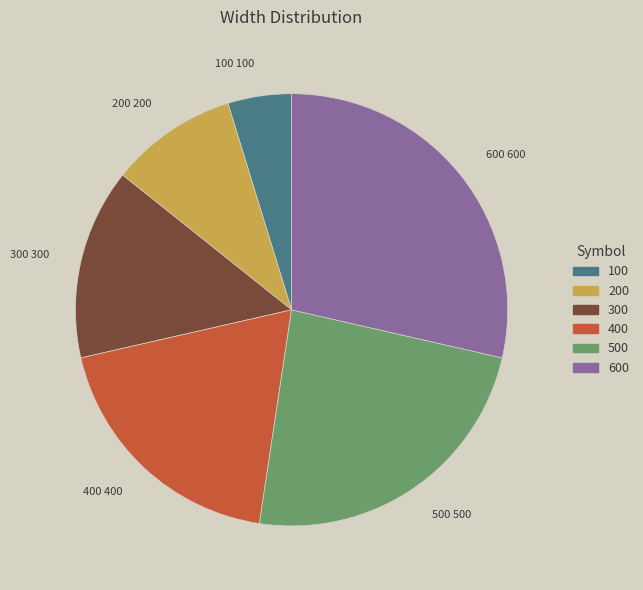

Is there any slice that represents more than half of the pie?

No